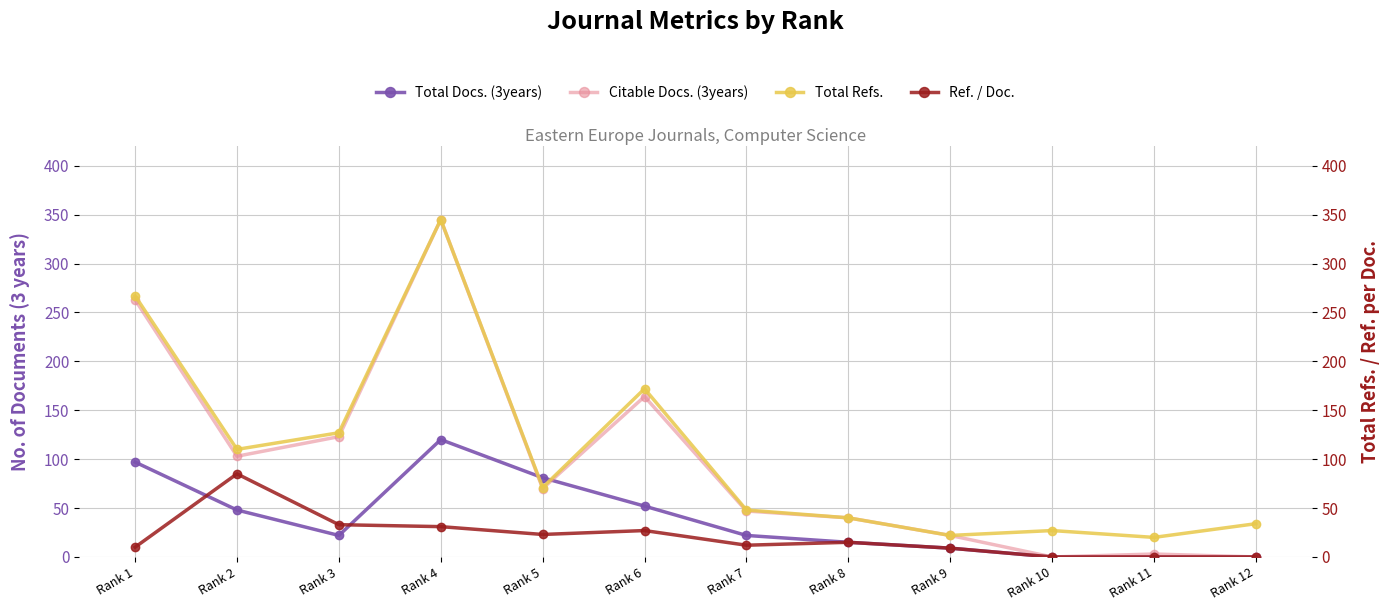

At which label does Ref. / Doc. reach its peak?

Rank 2